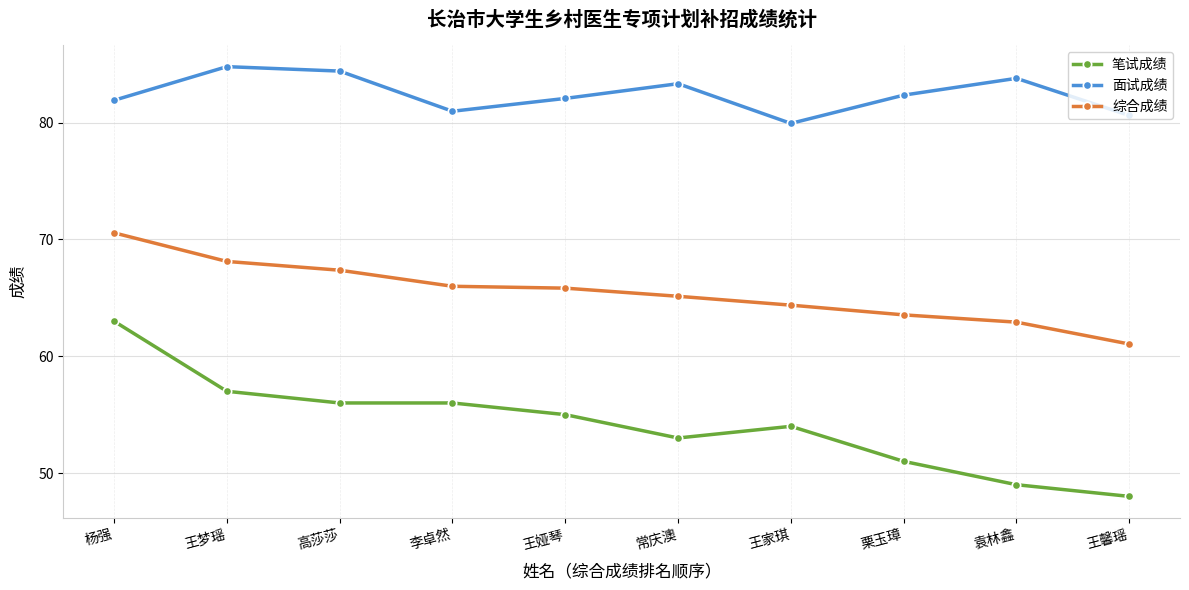

What is the label of the 7th point from the right?

李卓然